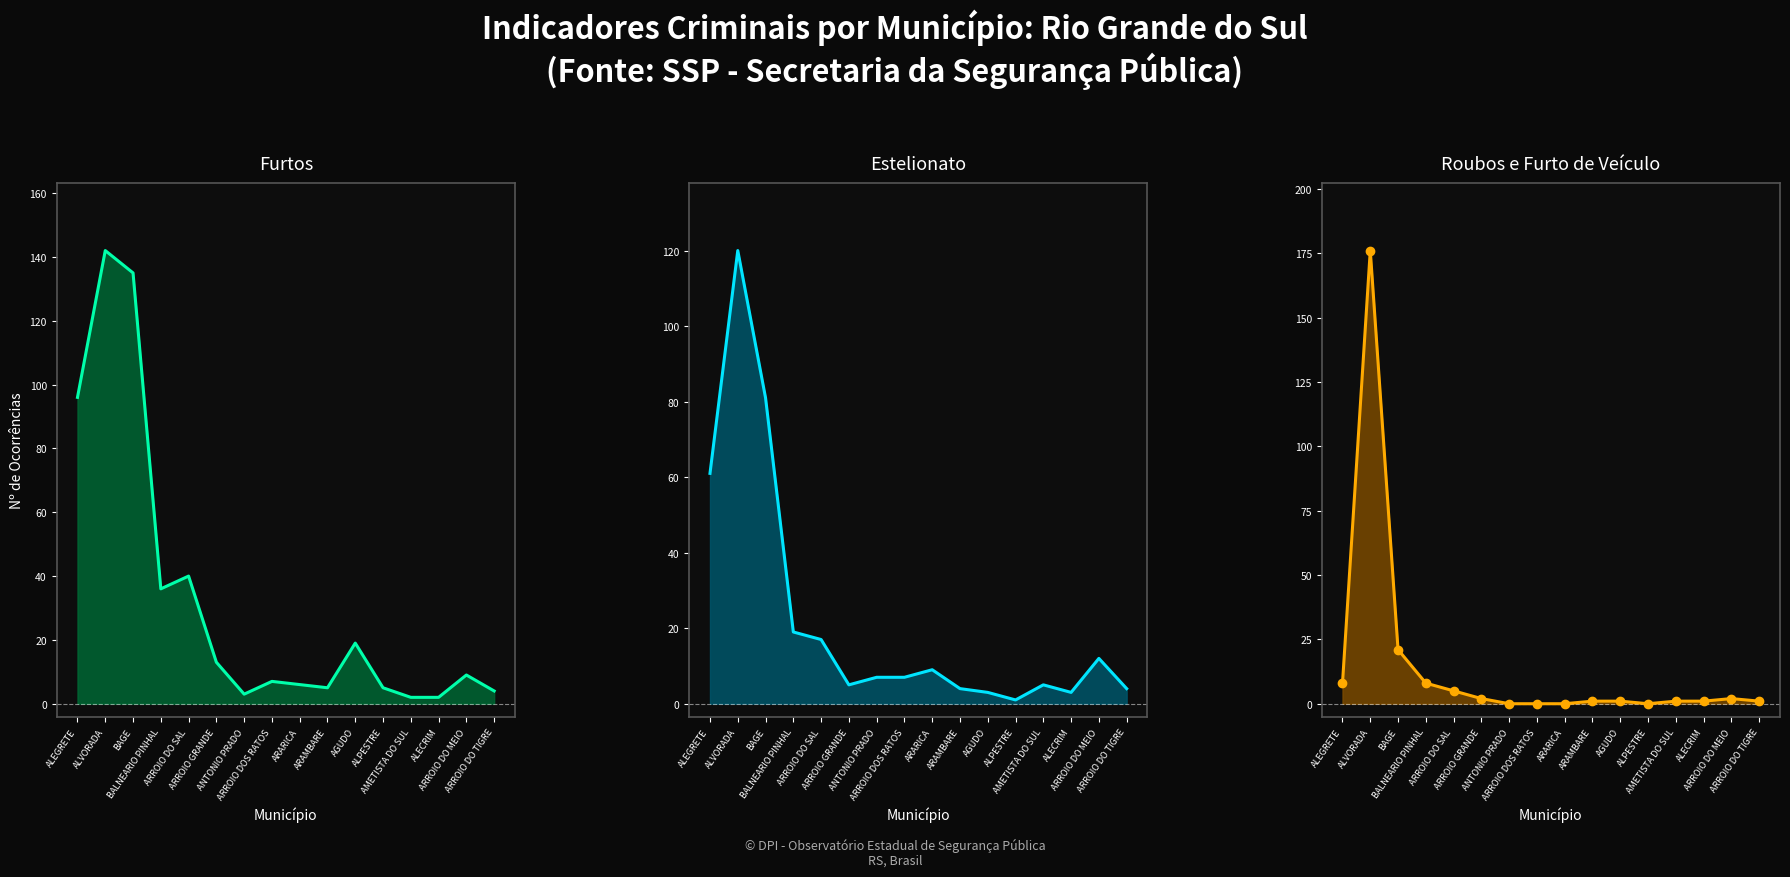

Rank the series by their maximum value, from lowest to highest.

Estelionato line, Furtos line, Roubos + Furto Veículo line